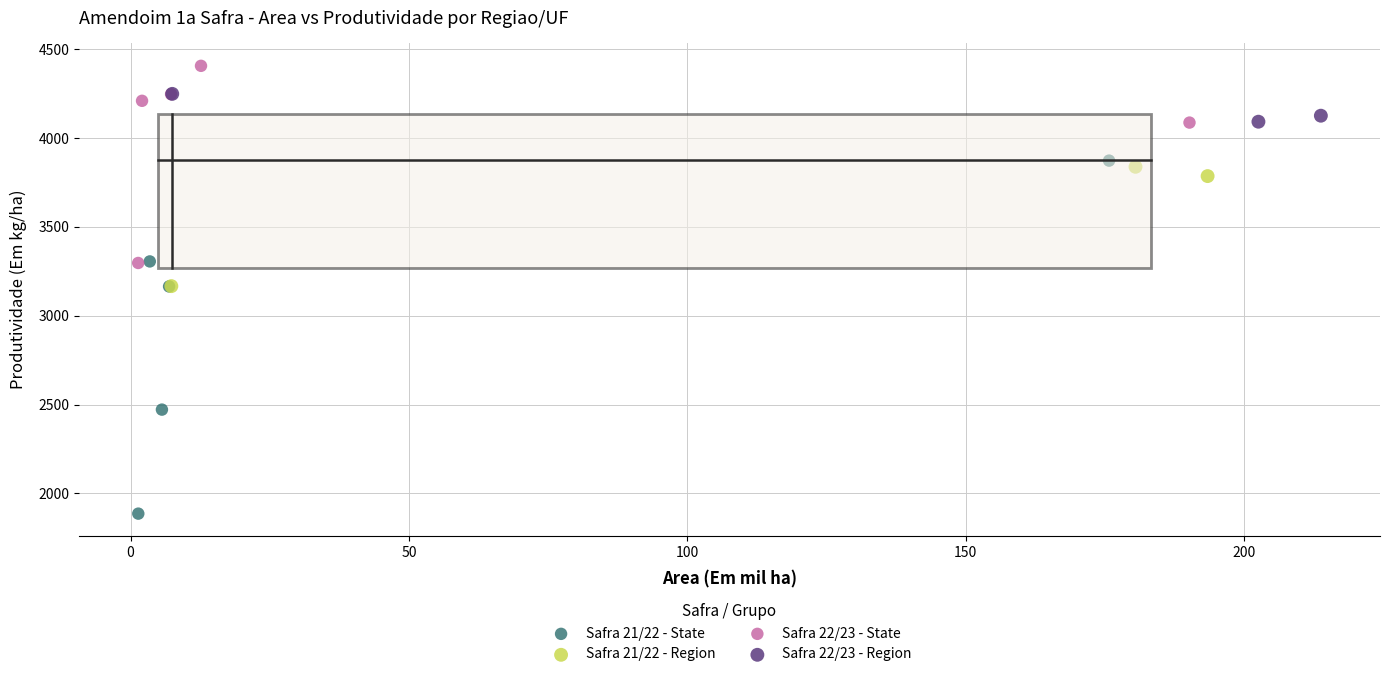

Which series has the widest spread of Y values?

Safra 21/22 - State